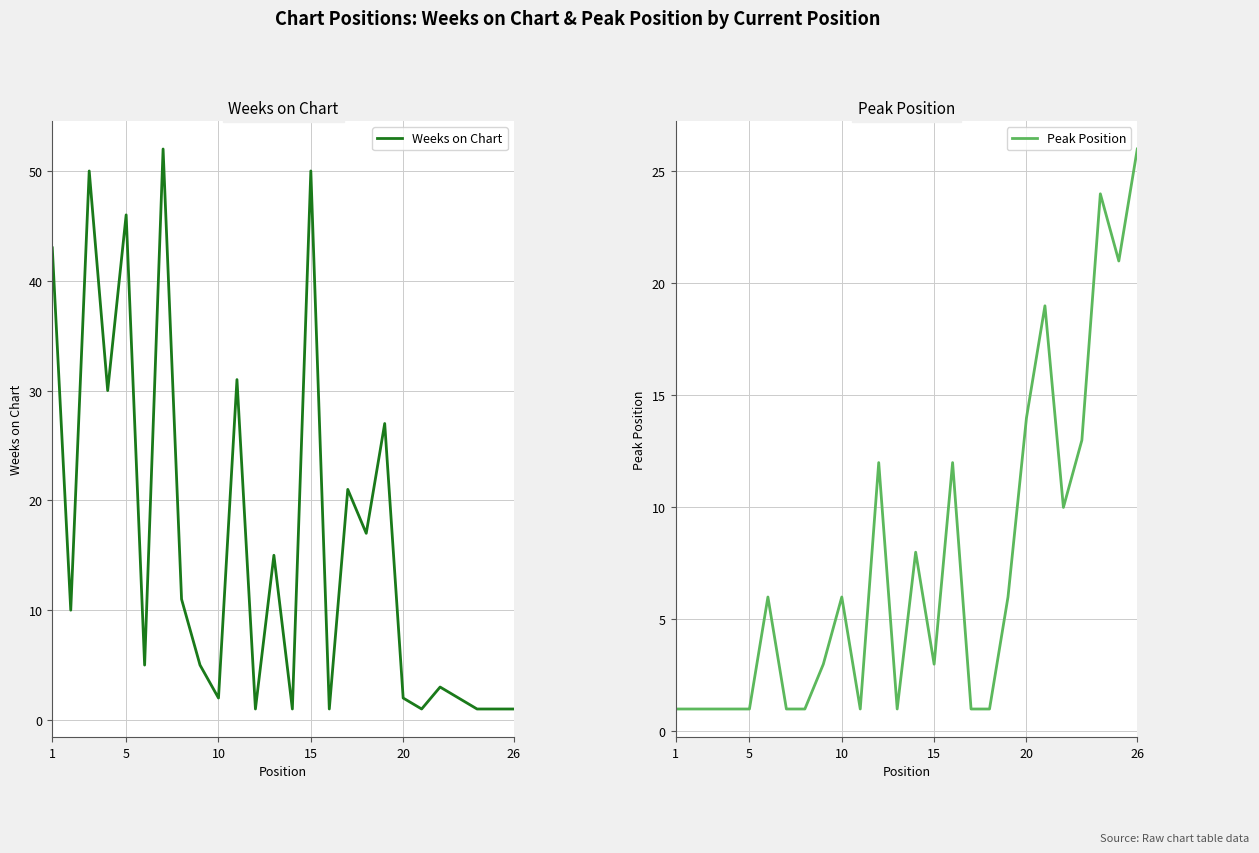

True or false: Peak Position and Weeks on Chart intersect in this chart.

True